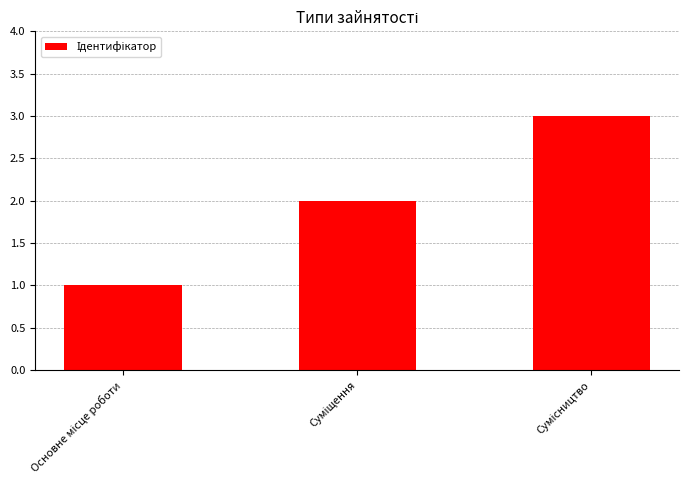

What is the sum of all values?

6